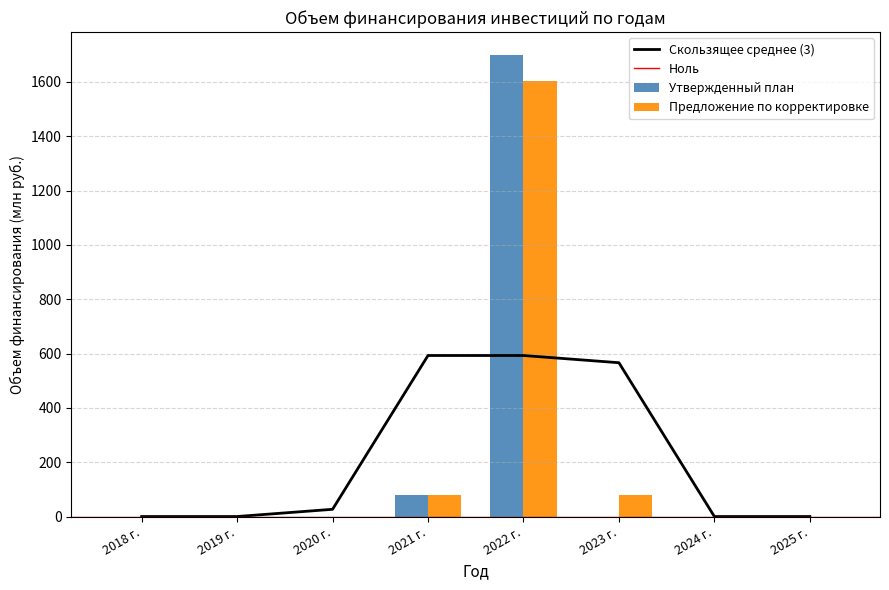

The value of Утвержденный план at 2019 г. is -1100.2. True or false?

False